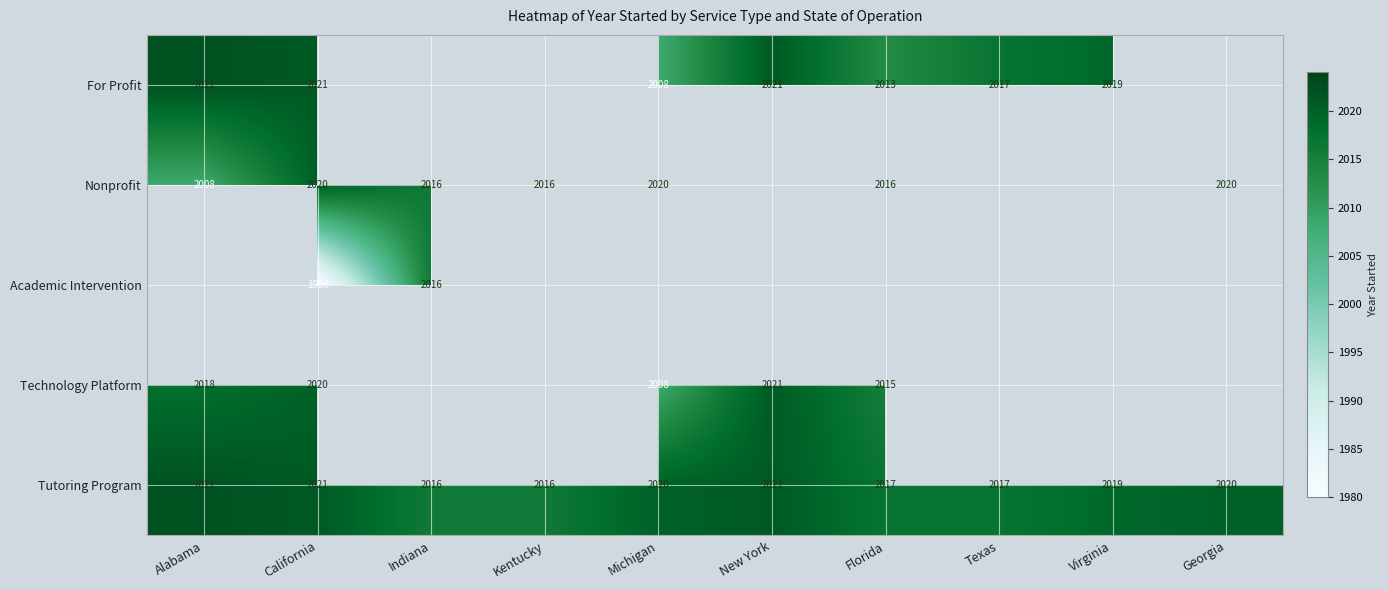

What is the sum of the Tutoring Program values at Florida and California?

4038